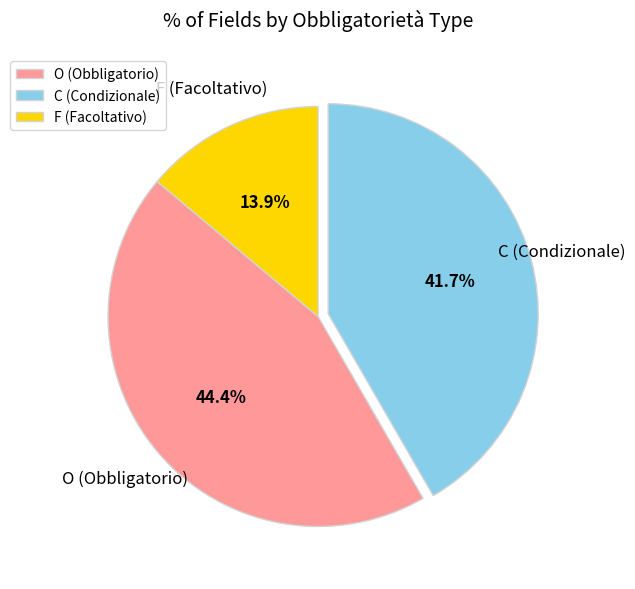

How many segments does this pie chart have?

3